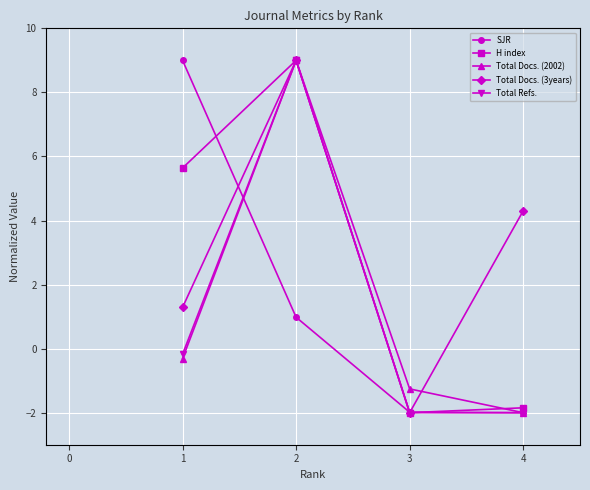

What is the total value across all series at 2?

37.0